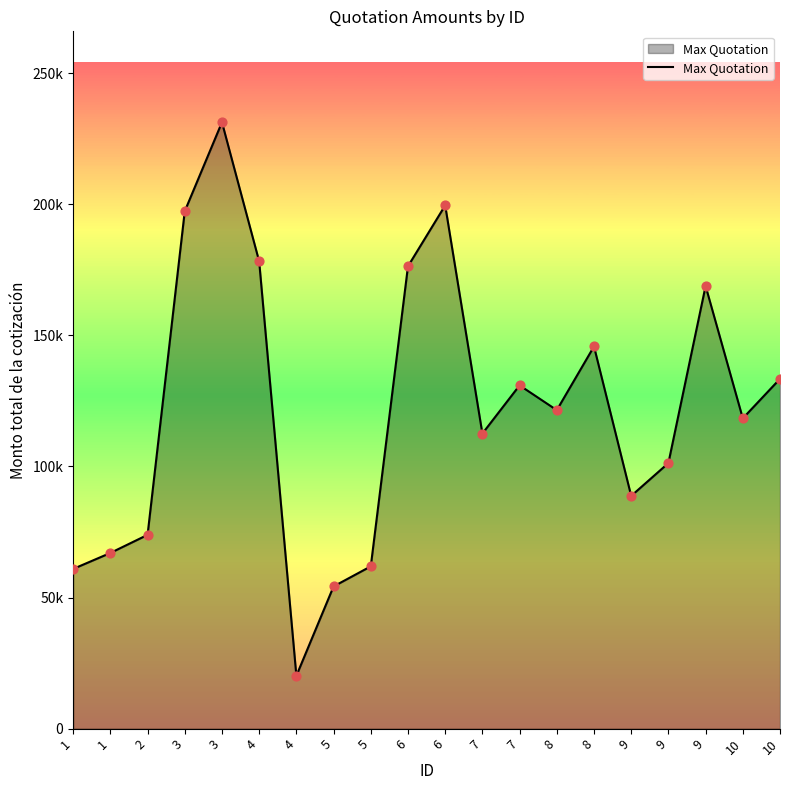

Which has a higher value, 7 or 5?

7